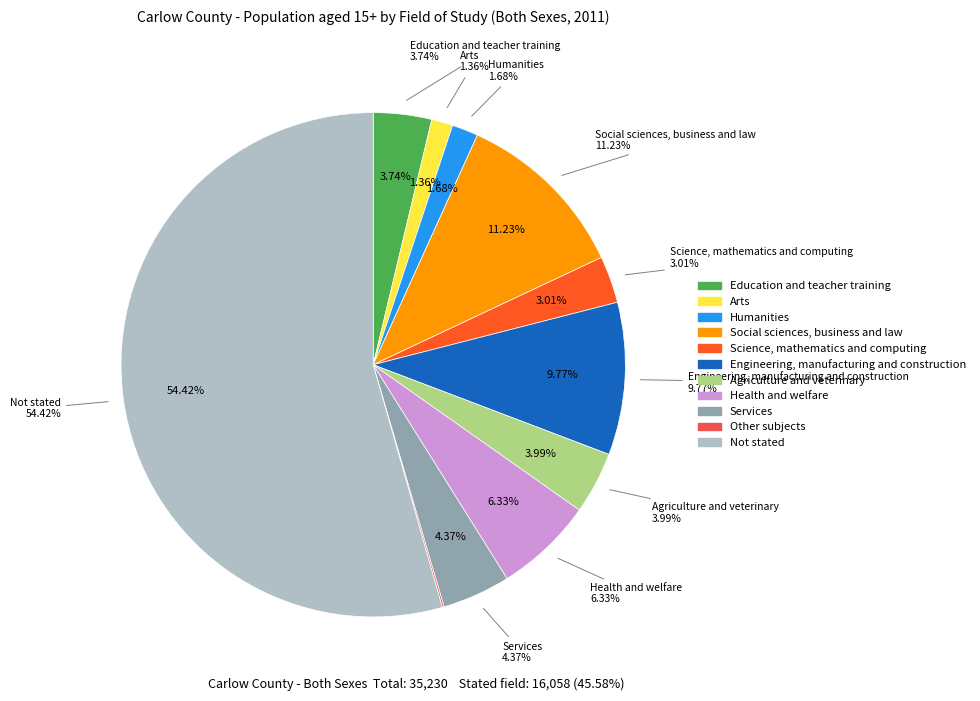

How many slices are in this pie chart?

11